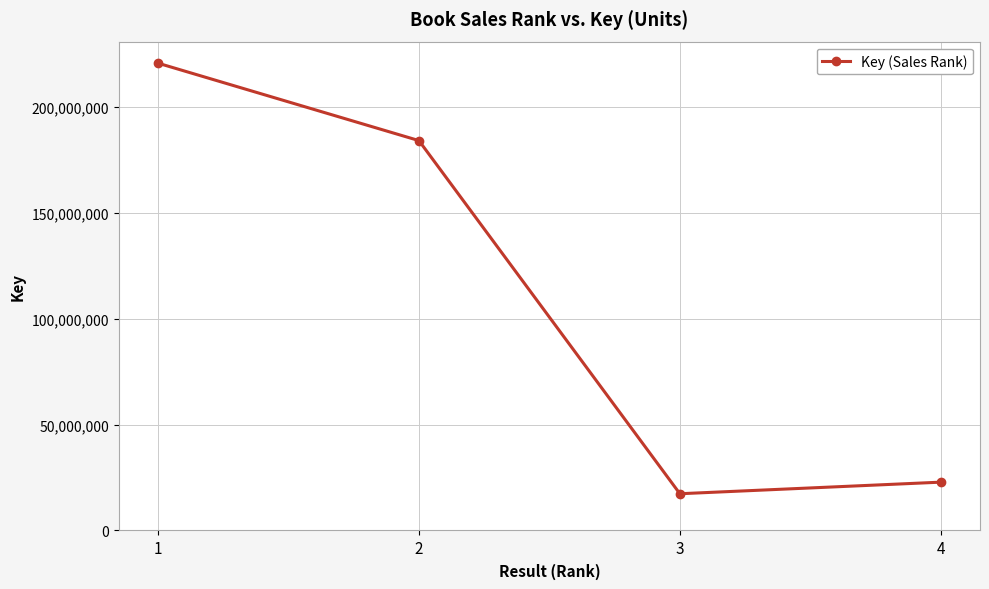

Reading left to right, extract all data points from this chart.

220468055	183939260	17336643	22803199